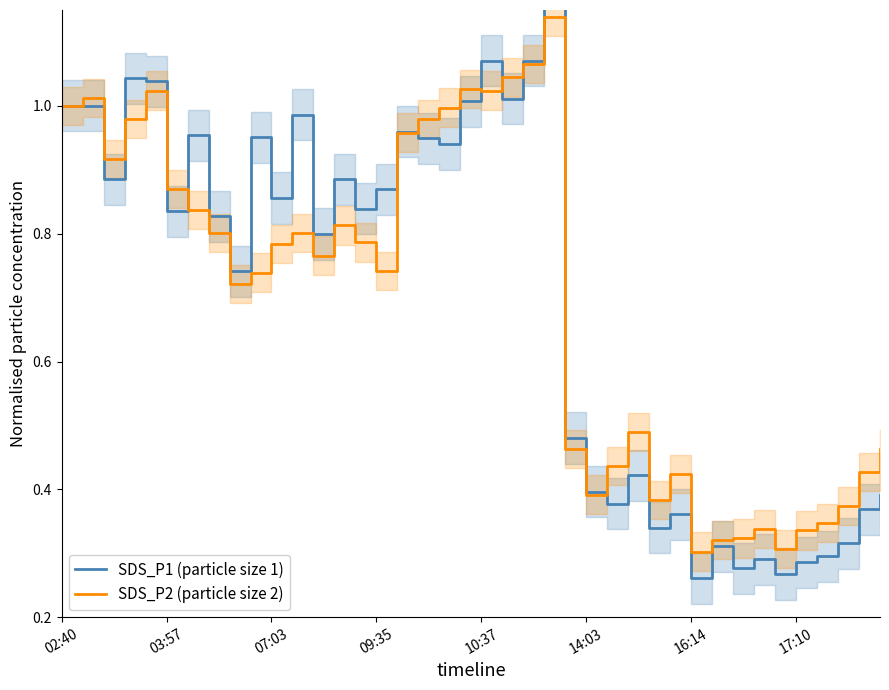

What are all the series names shown in the legend?

SDS_P1 (particle size 1), SDS_P2 (particle size 2)